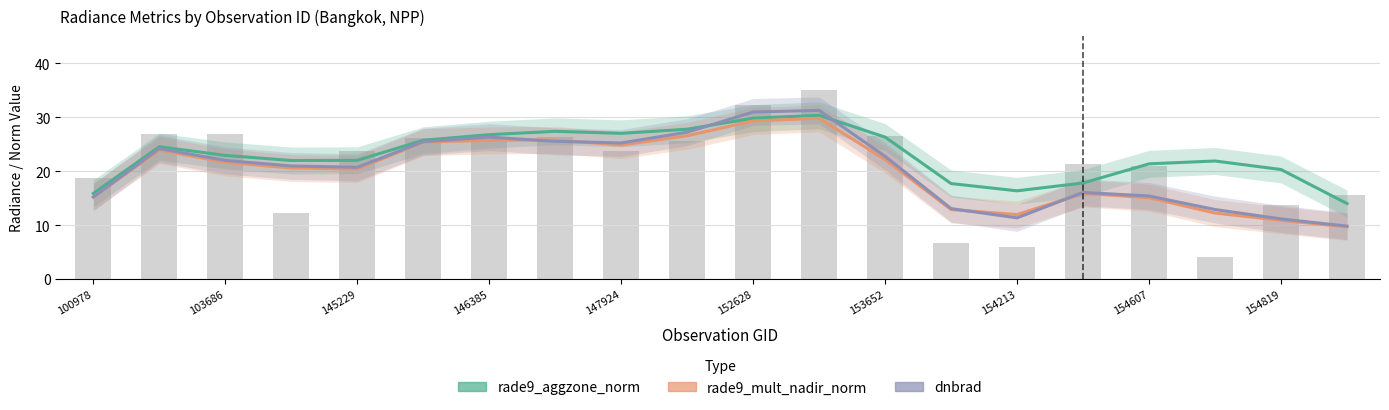

Which label corresponds to the largest value in the chart?

11